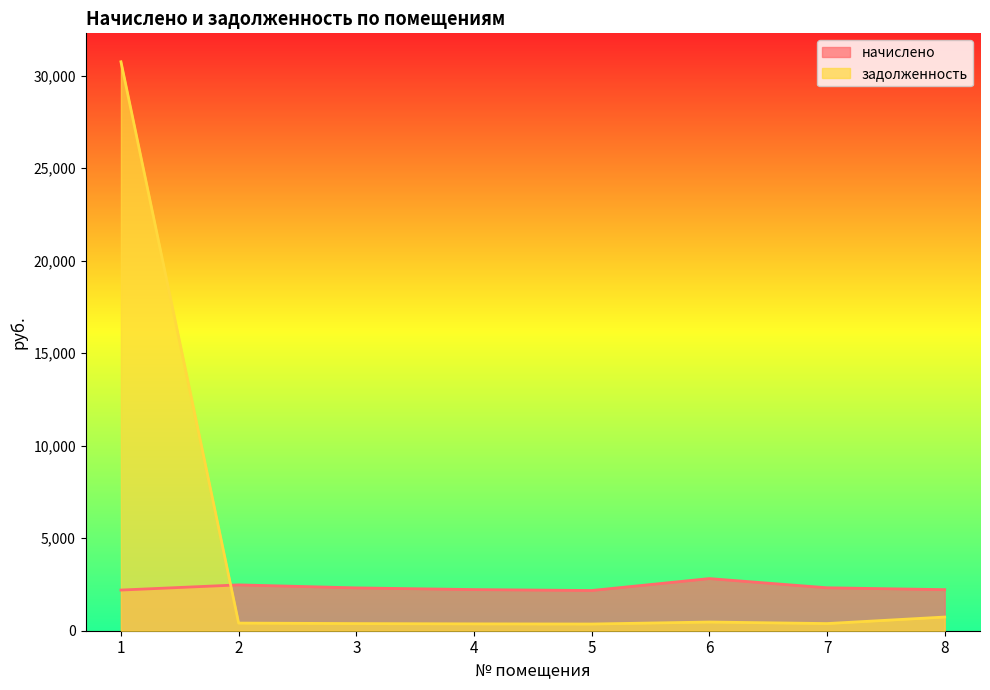

What is the difference between the начислено values at 3 and 2?

162.5